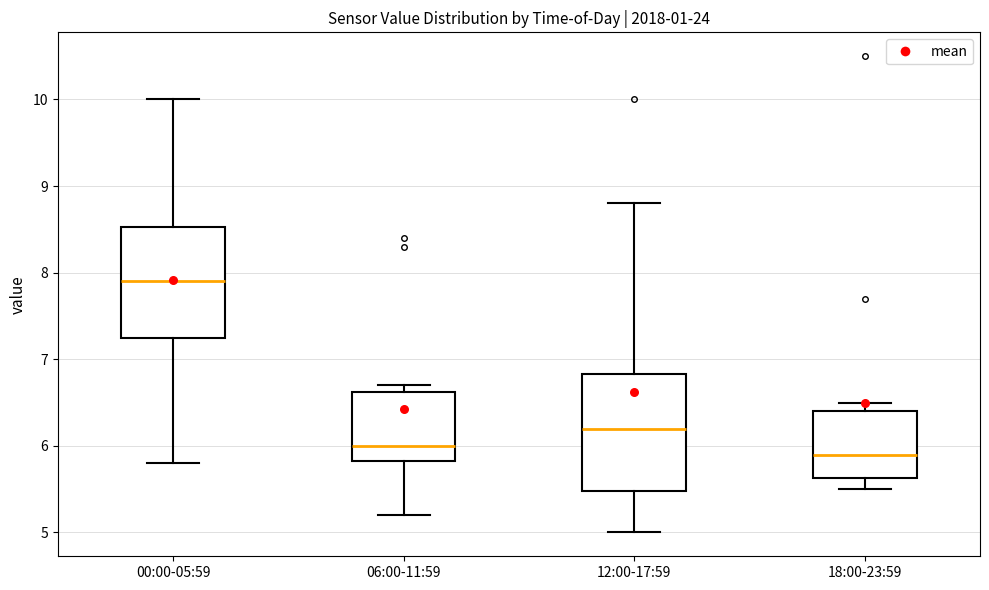

Reading left to right, read every box against the y-axis: the position of its median line, the range the box covers, and the ends of its whiskers. The values are not printed on the chart, so give them approximately, as read against the axis.

00:00-05:59: median 7.9, box 7.3 to 8.5, whiskers 5.8 to 10.0
06:00-11:59: median 6.0, box 5.8 to 6.6, whiskers 5.2 to 6.7
12:00-17:59: median 6.2, box 5.5 to 6.8, whiskers 5.0 to 8.8
18:00-23:59: median 5.9, box 5.6 to 6.4, whiskers 5.5 to 6.5